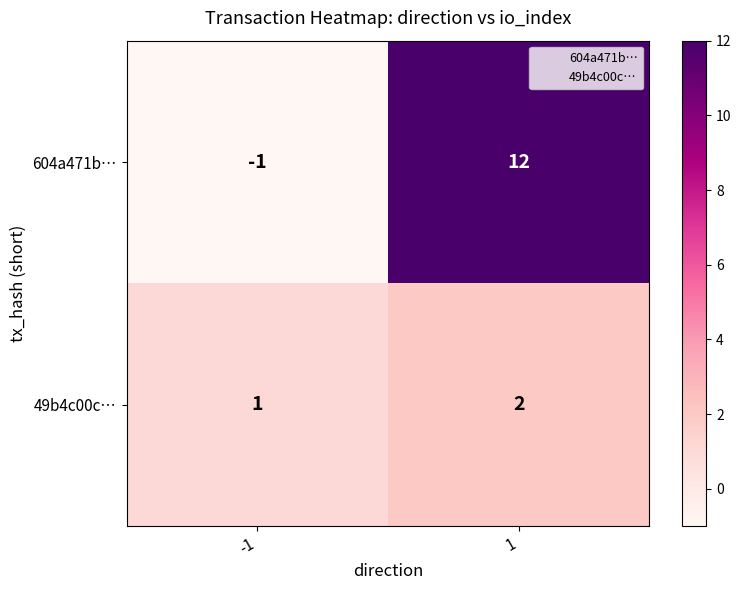

Rank the series at 1 from highest to lowest value.

604a471b…, 49b4c00c…